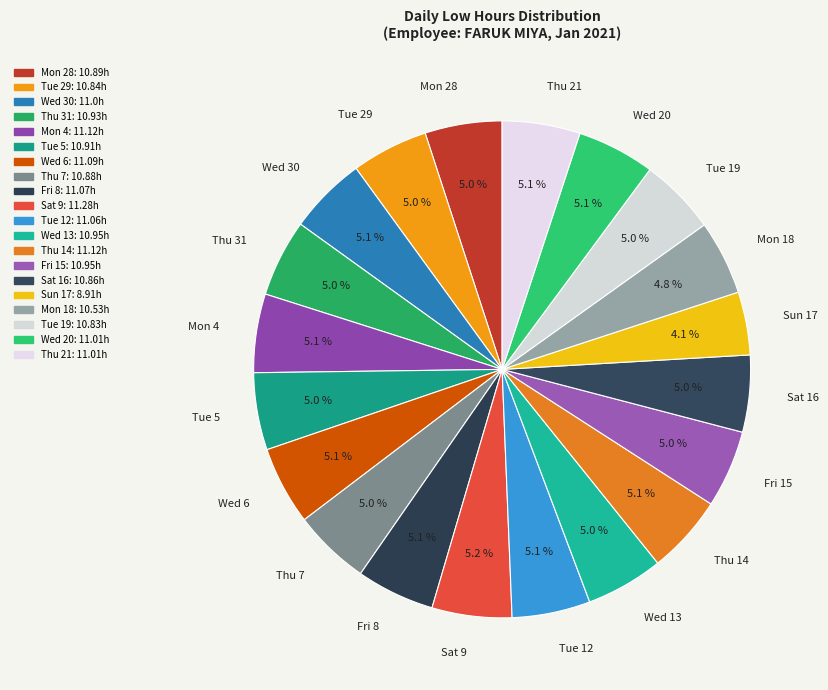

Count the number of slices in the pie.

20